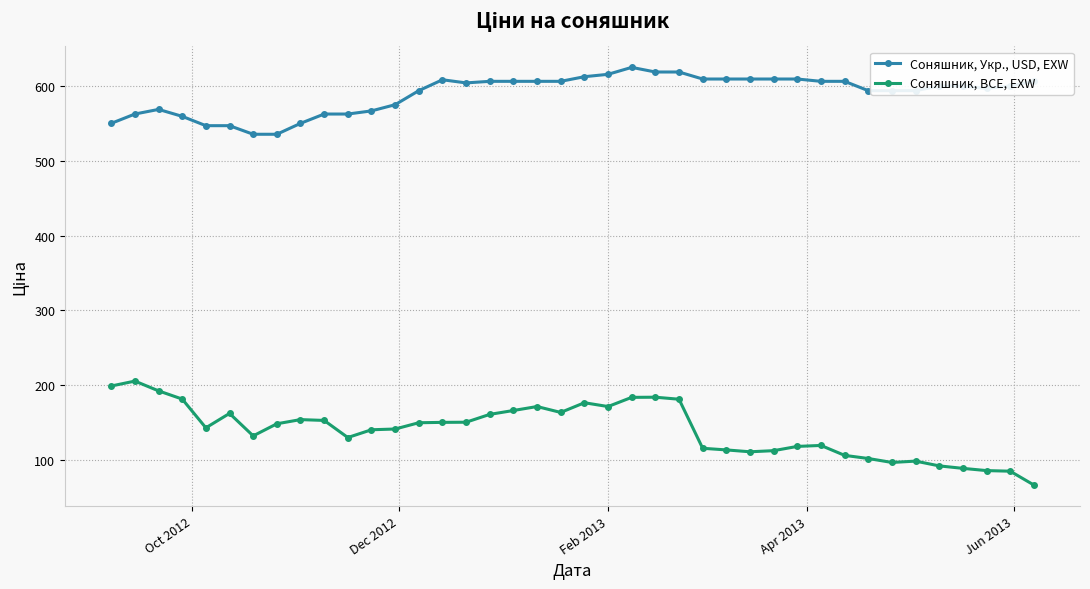

Which series has the largest range (max minus min)?

Соняшник, BCE, EXW